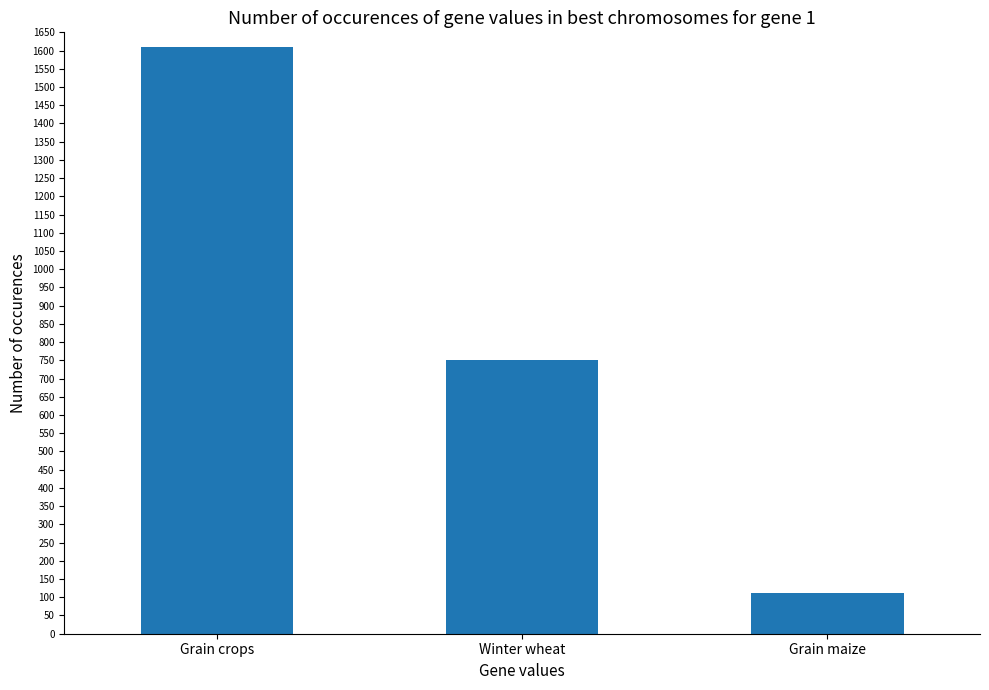

What is the ratio of the value at Grain maize to the value at Winter wheat?

0.1